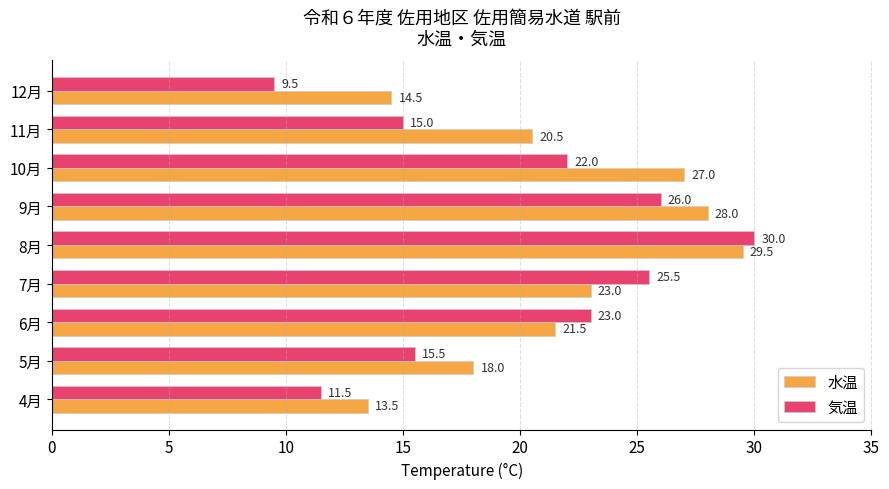

At which category does the chart reach its minimum across all series?

12月